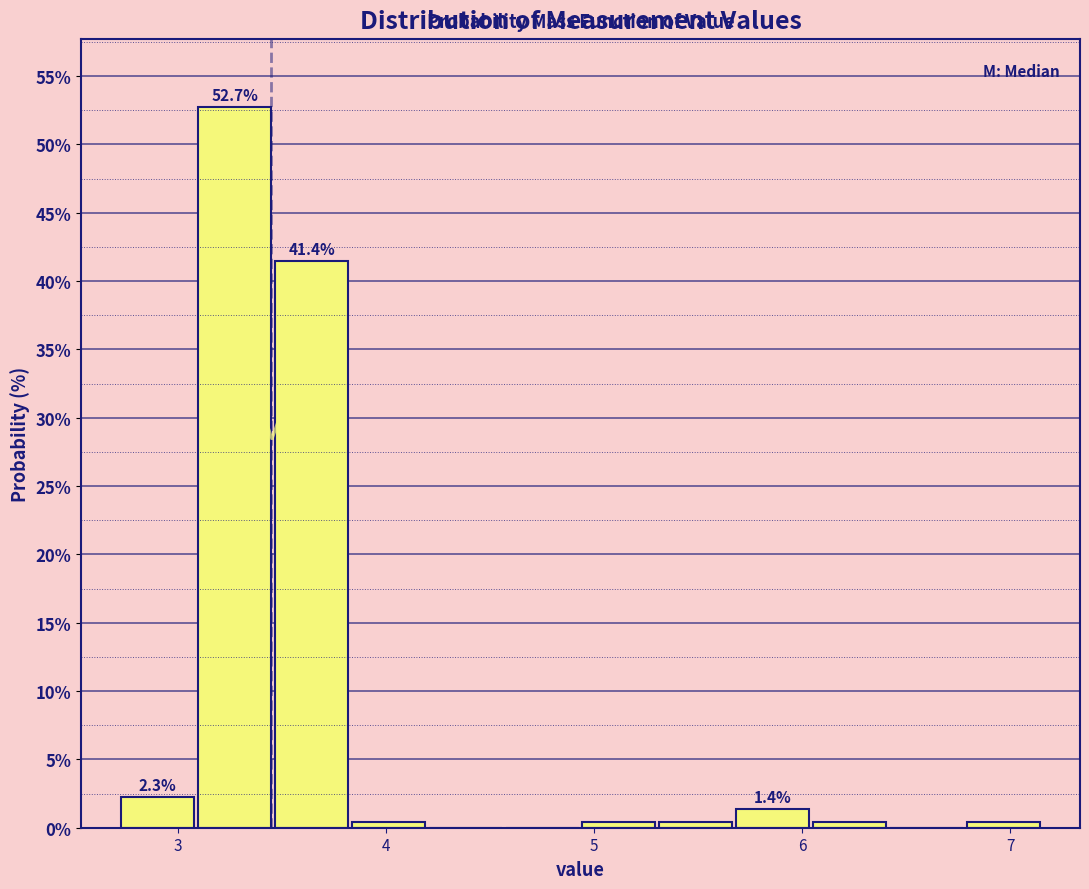

Read against the x-axis, roughly where is the centre of the tallest bar?

3.3